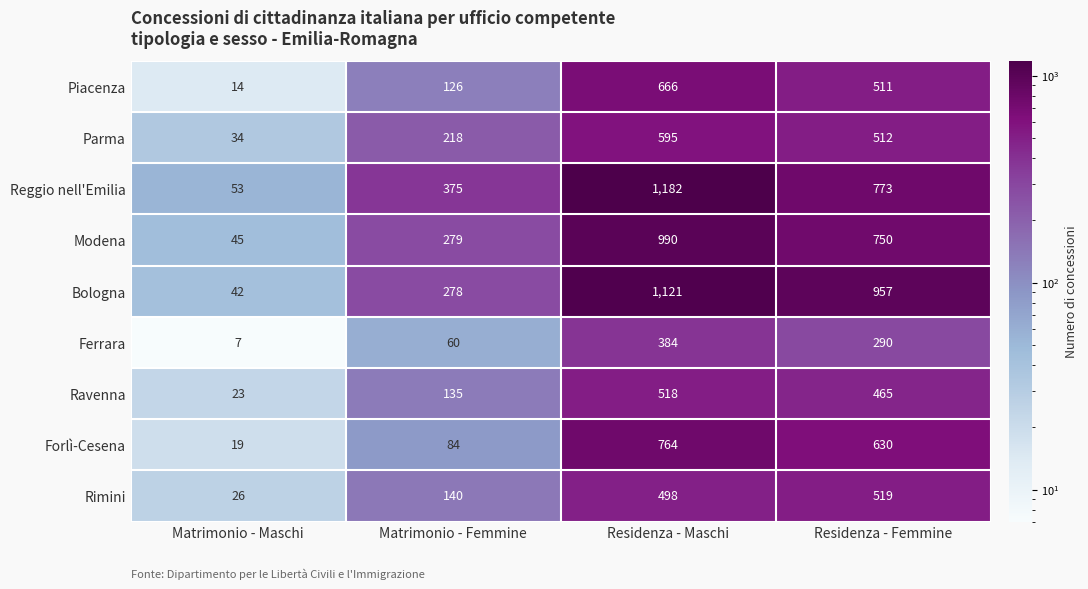

Between Matrimonio - Femmine and Residenza - Femmine, which series saw the biggest shift?

Bologna